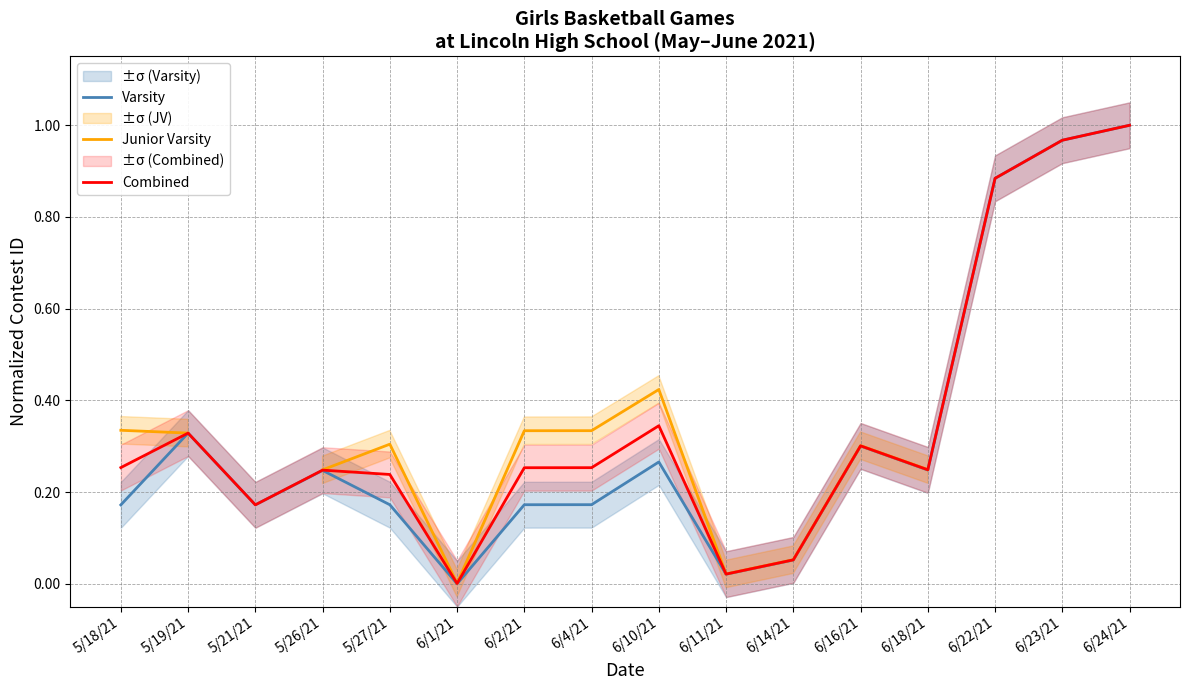

List the series in order of their overall mean, lowest first.

Varsity, Junior Varsity, Combined